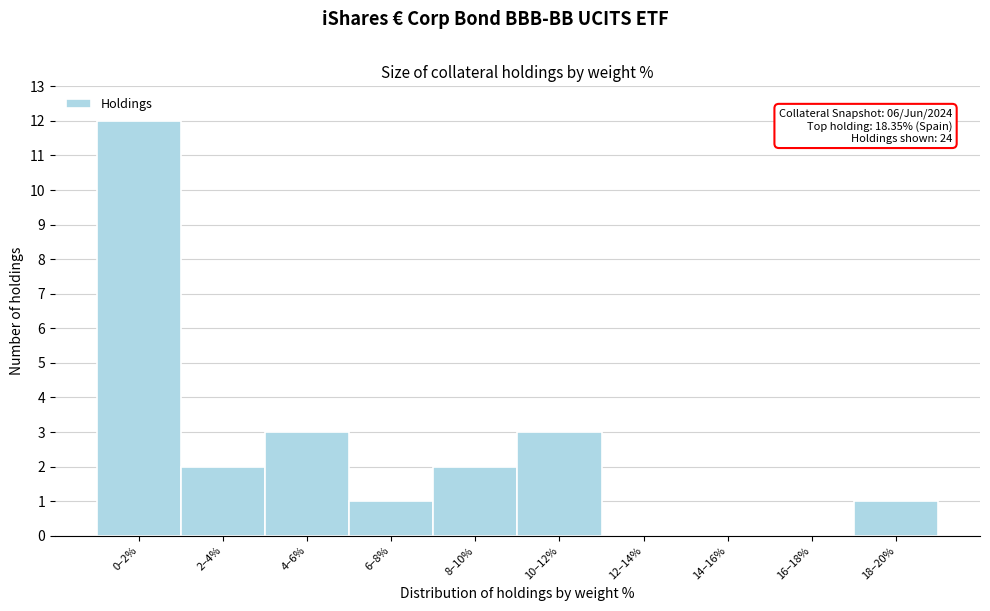

Reading right to left, list all the values displayed in this chart.

18–20%=1	16–18%=0	14–16%=0	12–14%=0	10–12%=3	8–10%=2	6–8%=1	4–6%=3	2–4%=2	0–2%=12